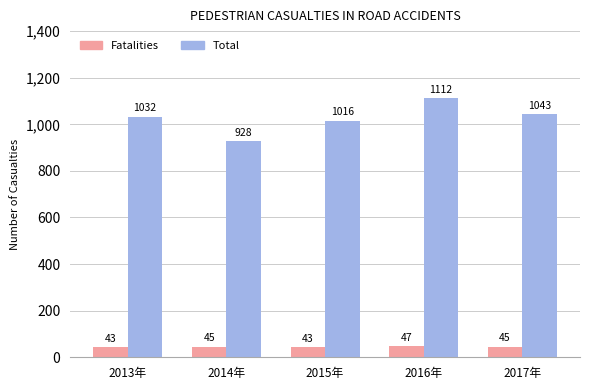

Reading right to left, extract all data points from this chart.

Fatalities: 2017年=45	2016年=47	2015年=43	2014年=45	2013年=43
Total: 2017年=1043	2016年=1112	2015年=1016	2014年=928	2013年=1032